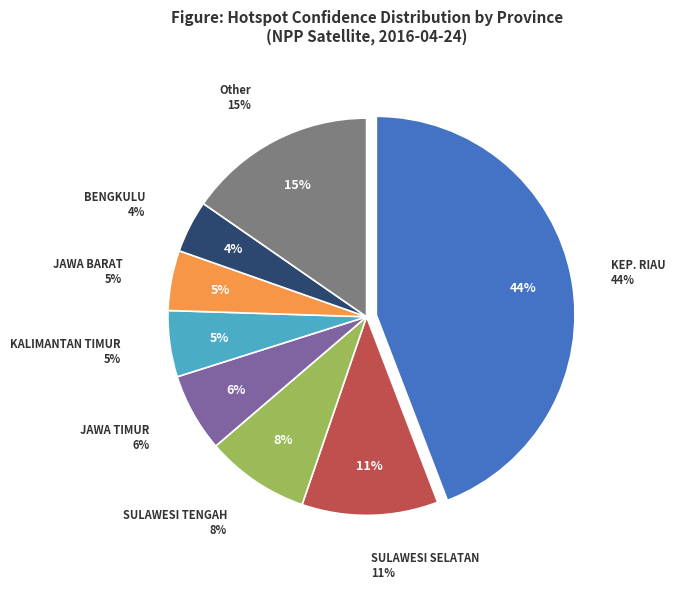

Which has a higher value, KEP. RIAU or KALIMANTAN UTARA?

KEP. RIAU